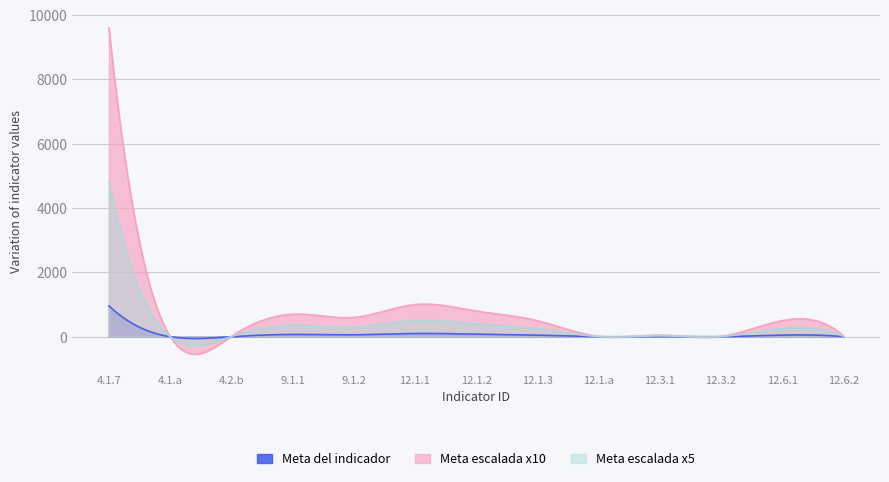

At which category is the sum across all series the highest?

4.1.7